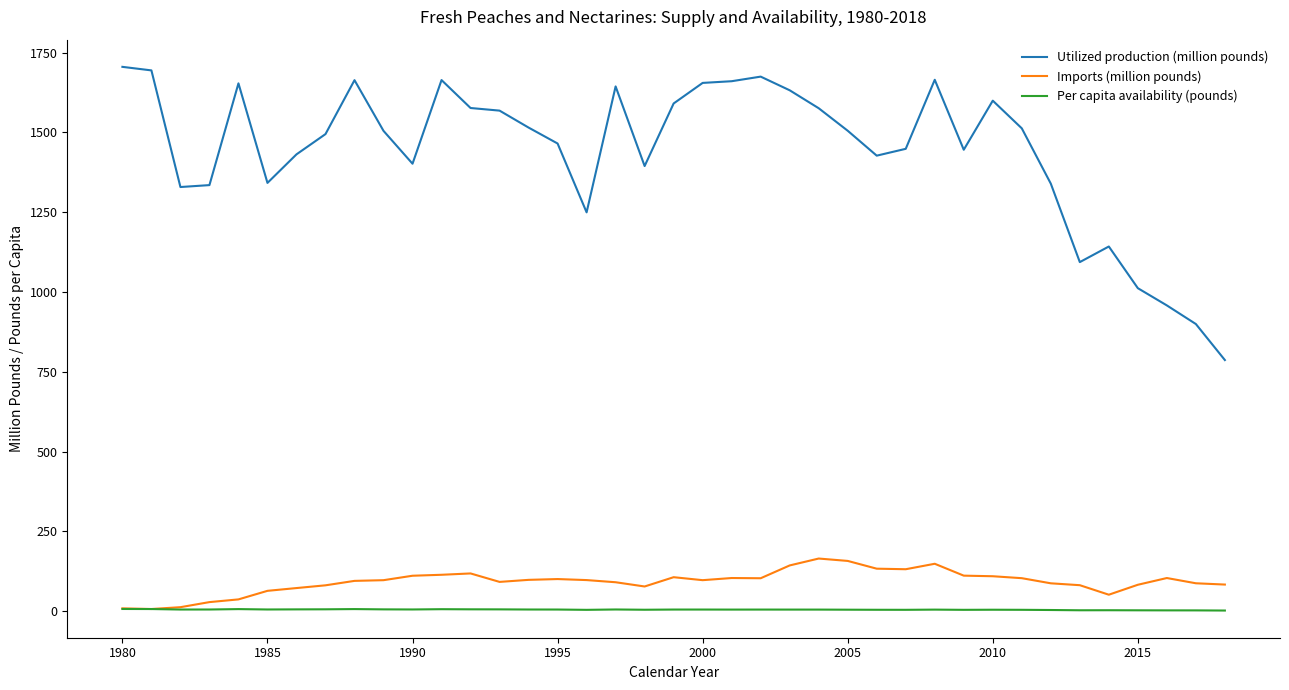

True or false: Per capita availability (pounds) and Utilized production (million pounds) cross at least once.

False